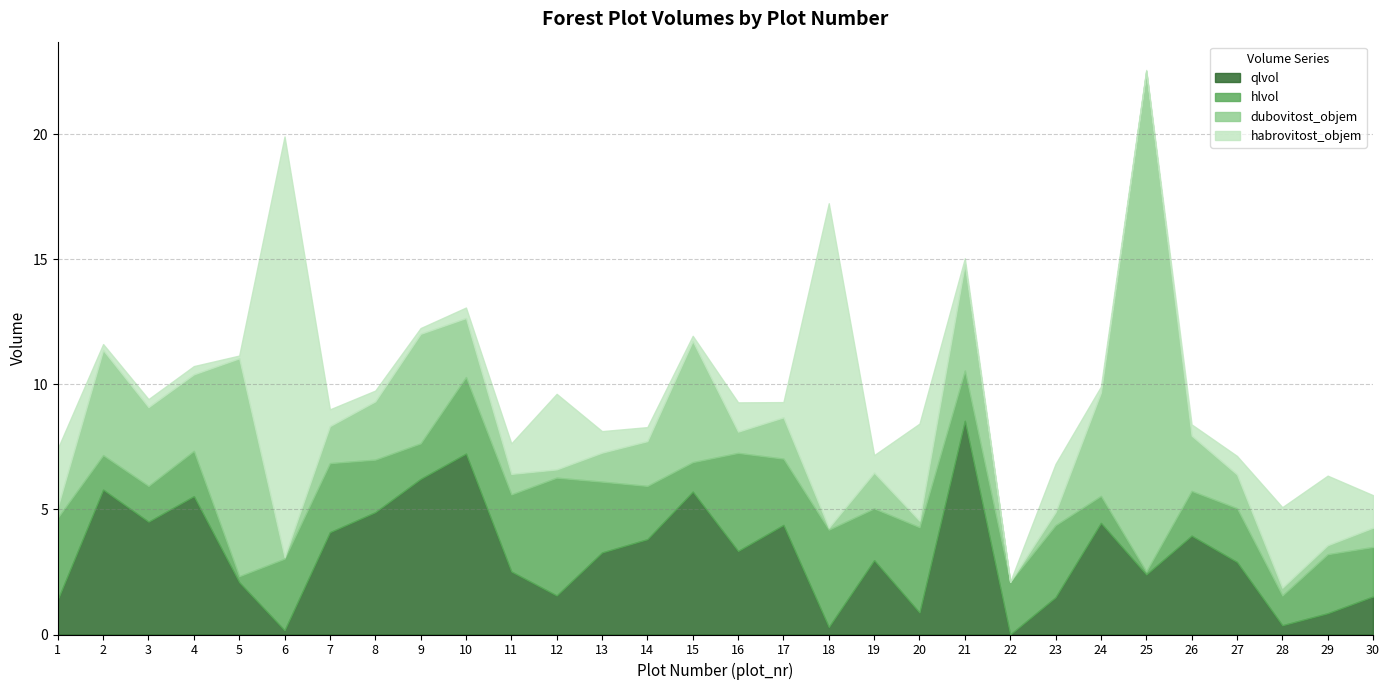

Which series has the largest range (max minus min)?

dubovitost_objem